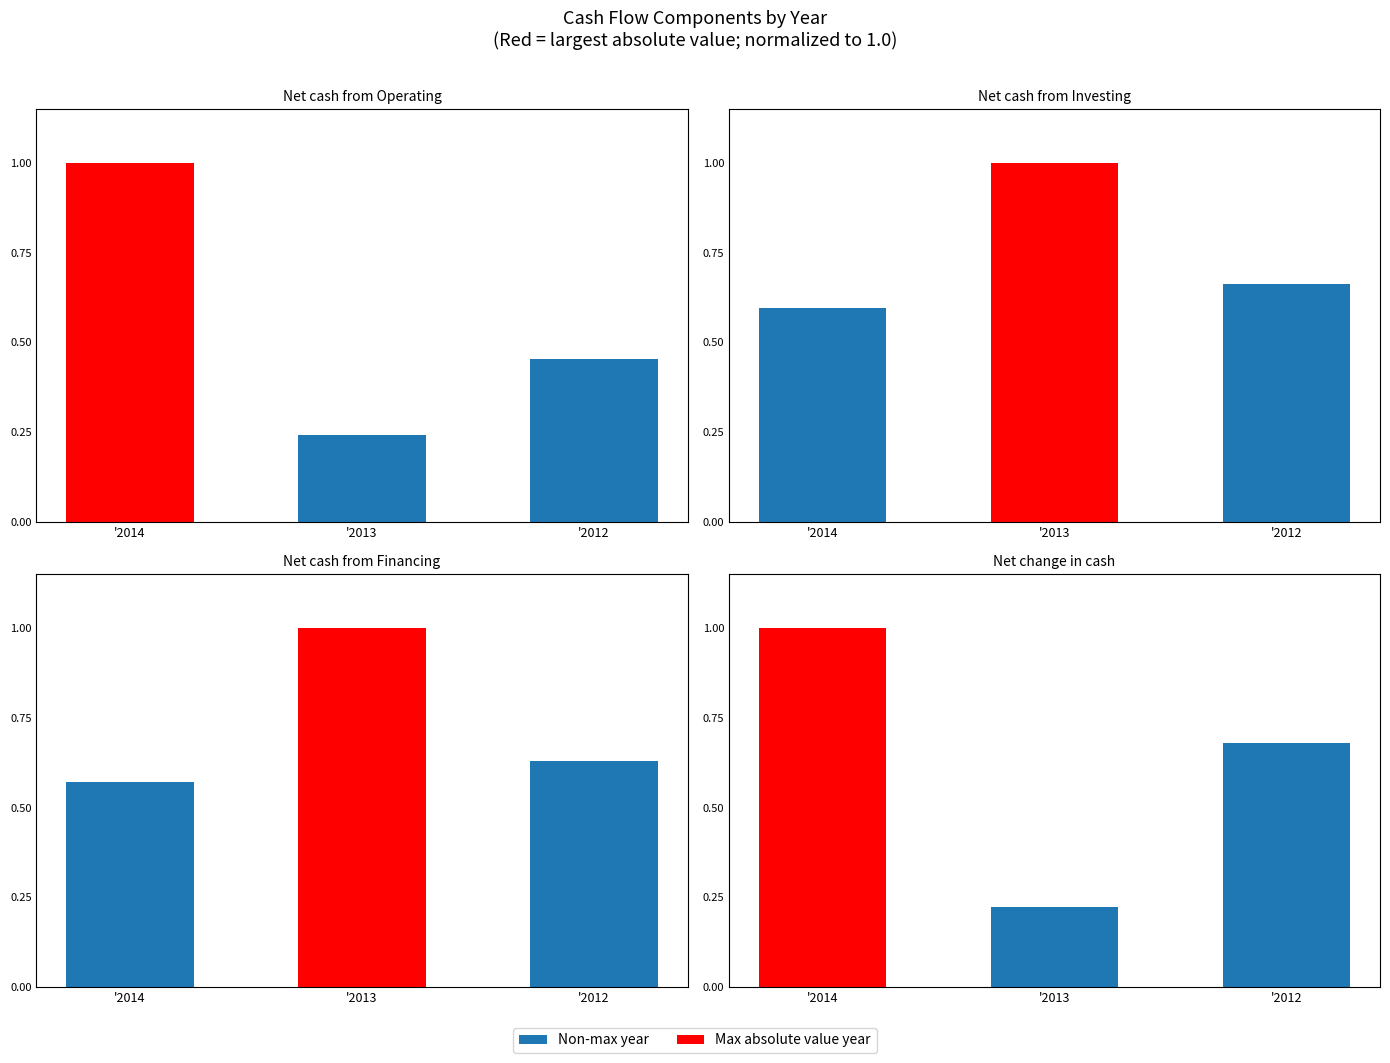

What value does the Net change in cash series have at '2013?

0.2